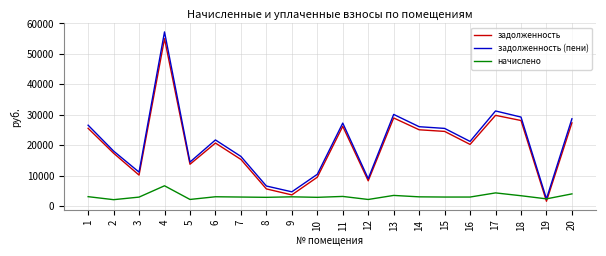

Where is задолженность (пени) nearest to the value 29796?

13